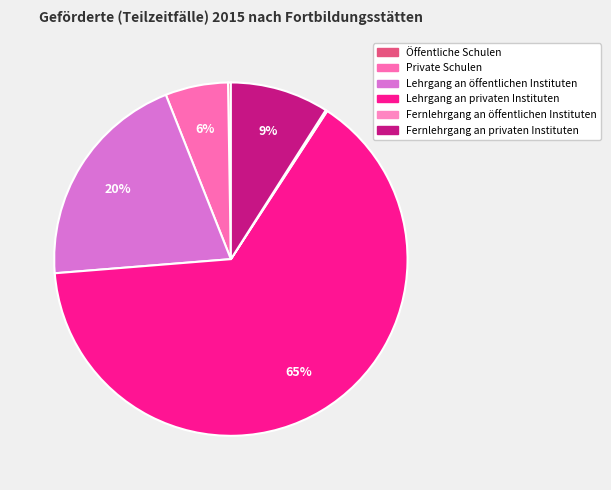

To the nearest percent, what is the average slice percentage?

17%